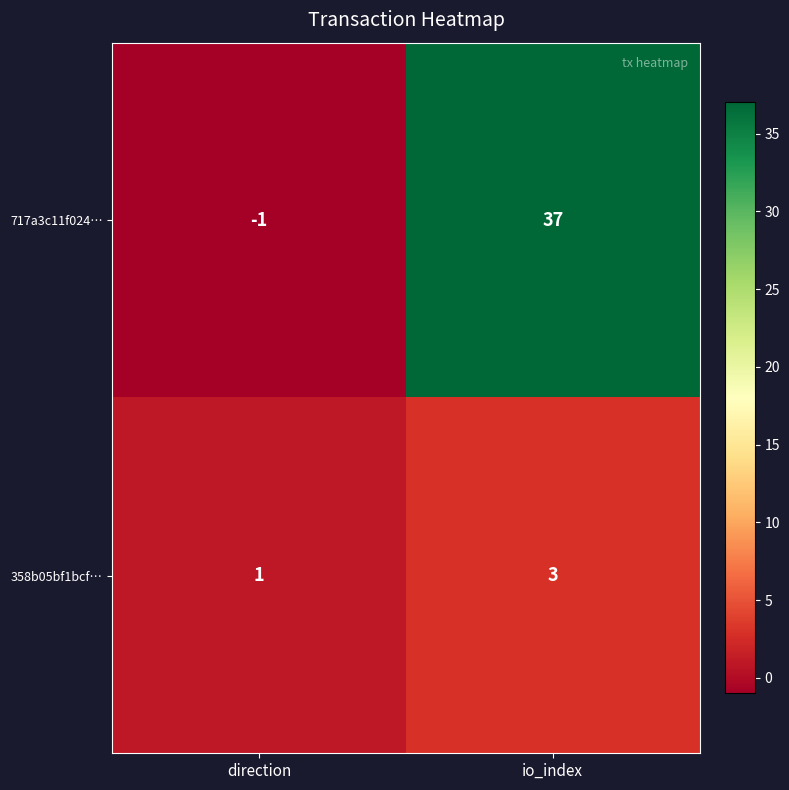

How many values in the 358b05bf1bcf… series are below 3?

1